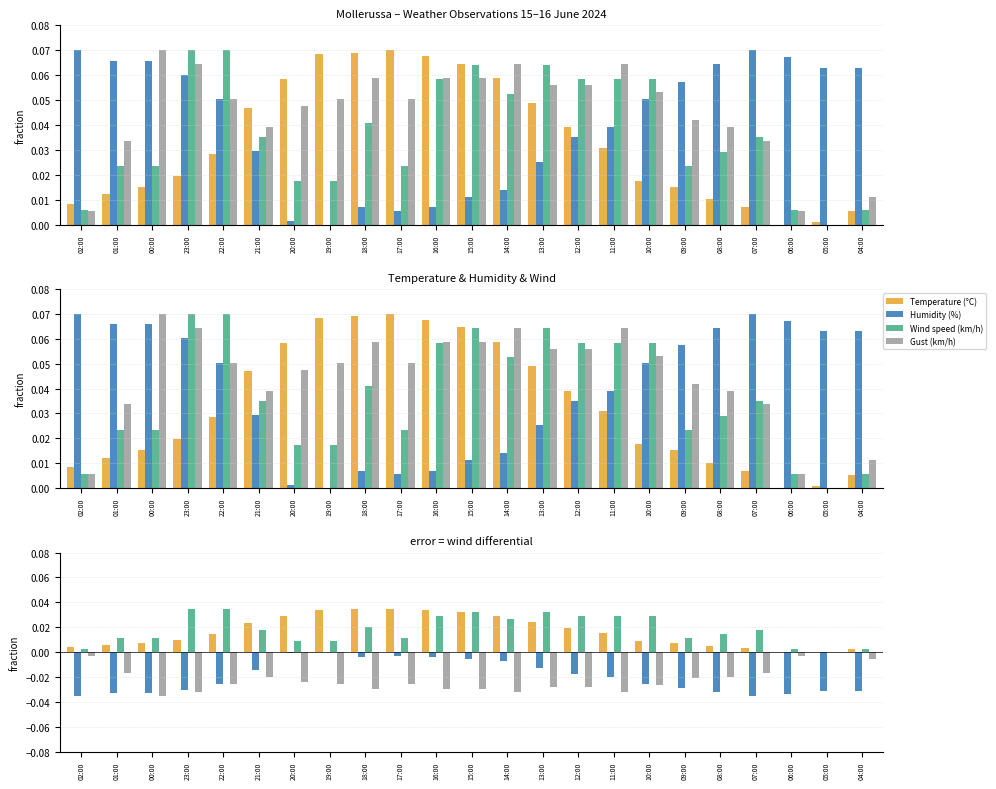

What position from the left is 18:00?

9